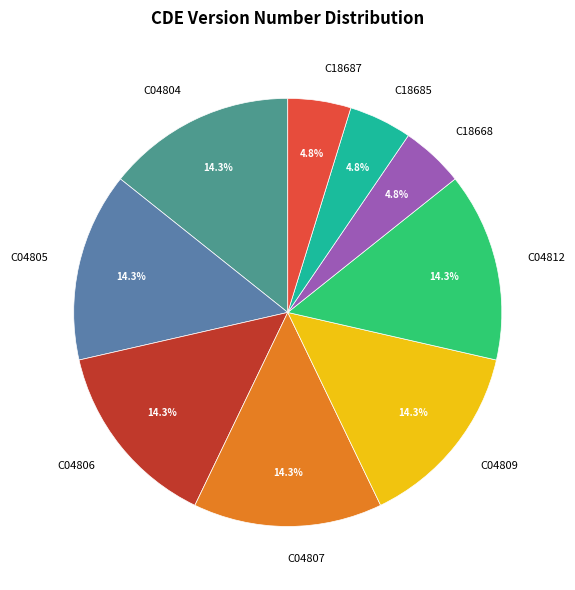

How much of the chart is everything except C04807?

85.7%